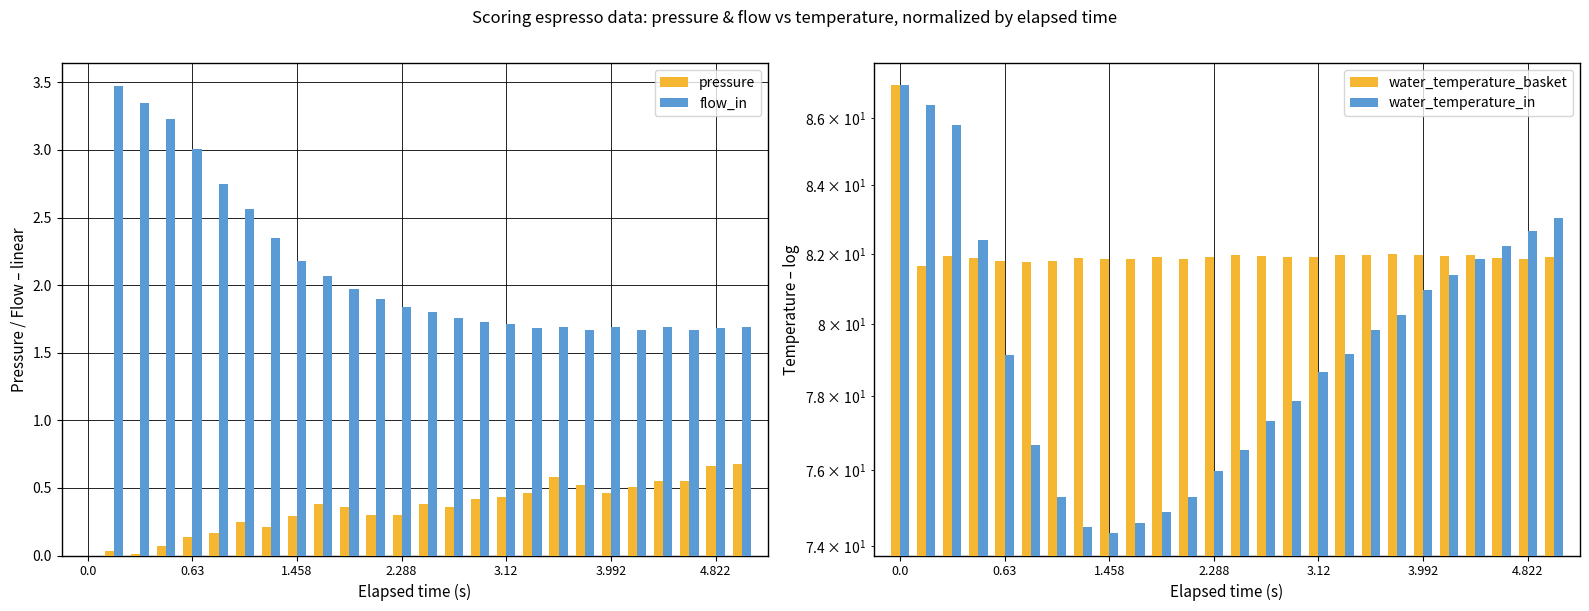

Which series has the largest total across all categories?

water_temperature_basket